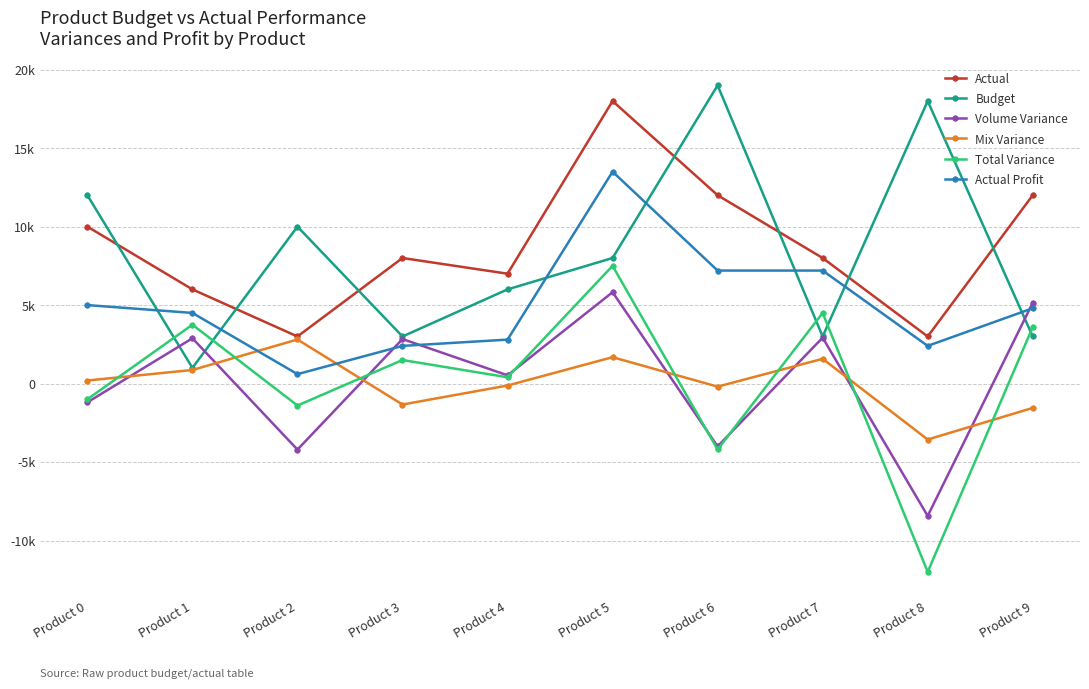

Does the chart have visible grid lines?

Yes